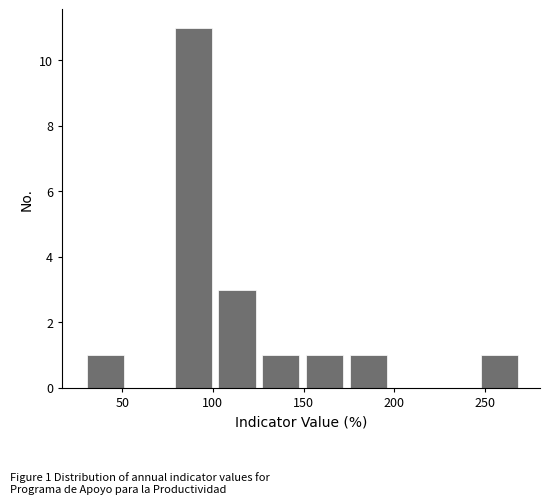

Which range on the x-axis has the tallest bar?

75 to 100